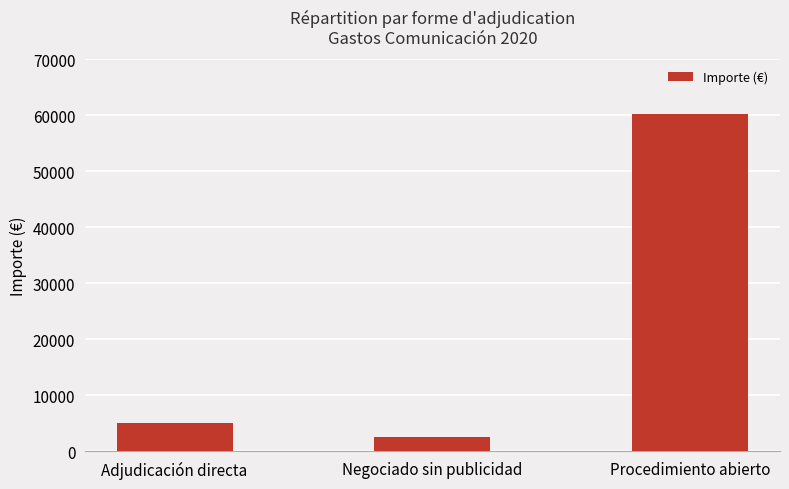

What position from the left is Procedimiento abierto?

3